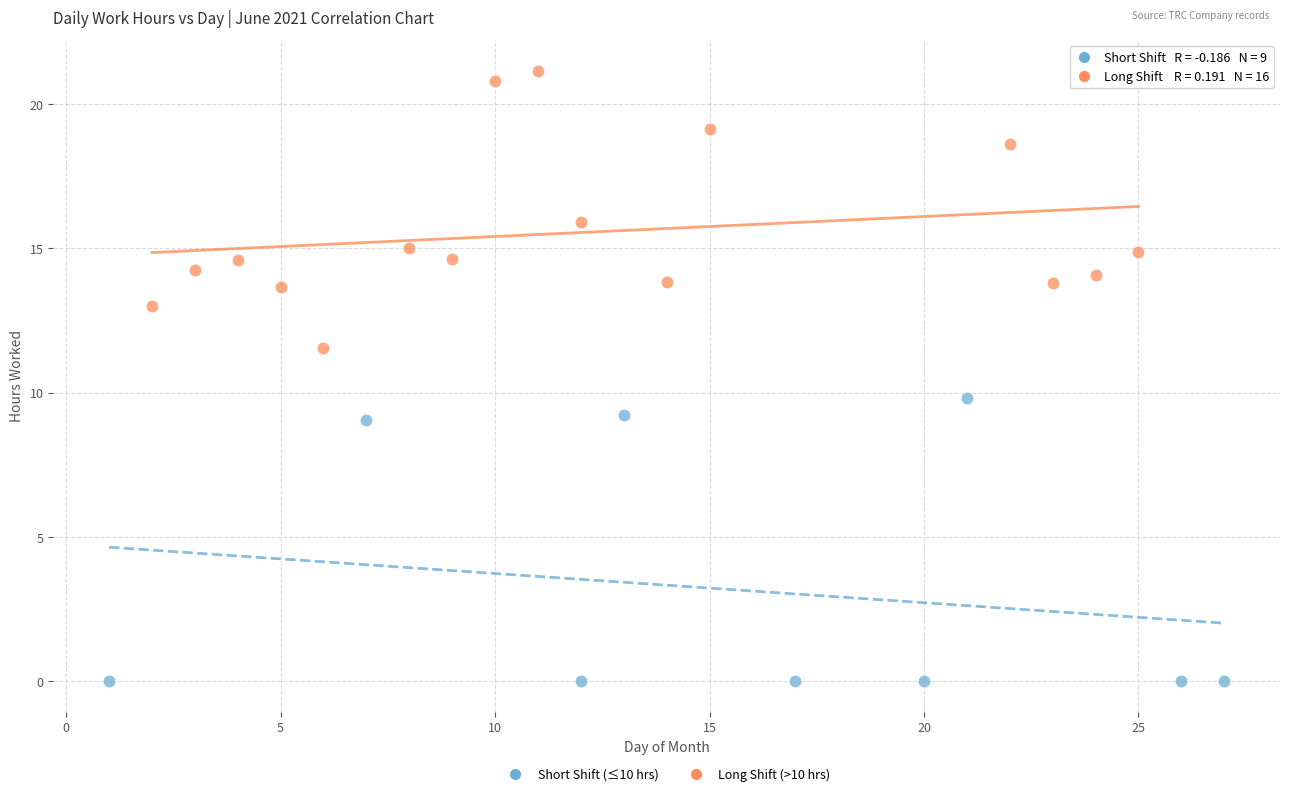

Which series contains the lowest Y value?

Short Shift (≤10 hrs)